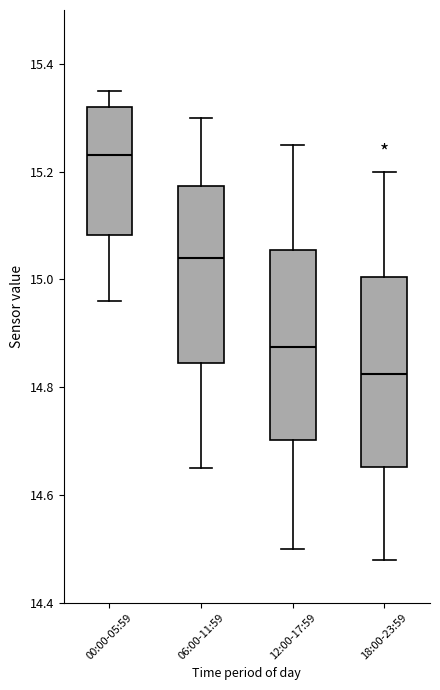

Which box's median line is the lowest?

18:00-23:59